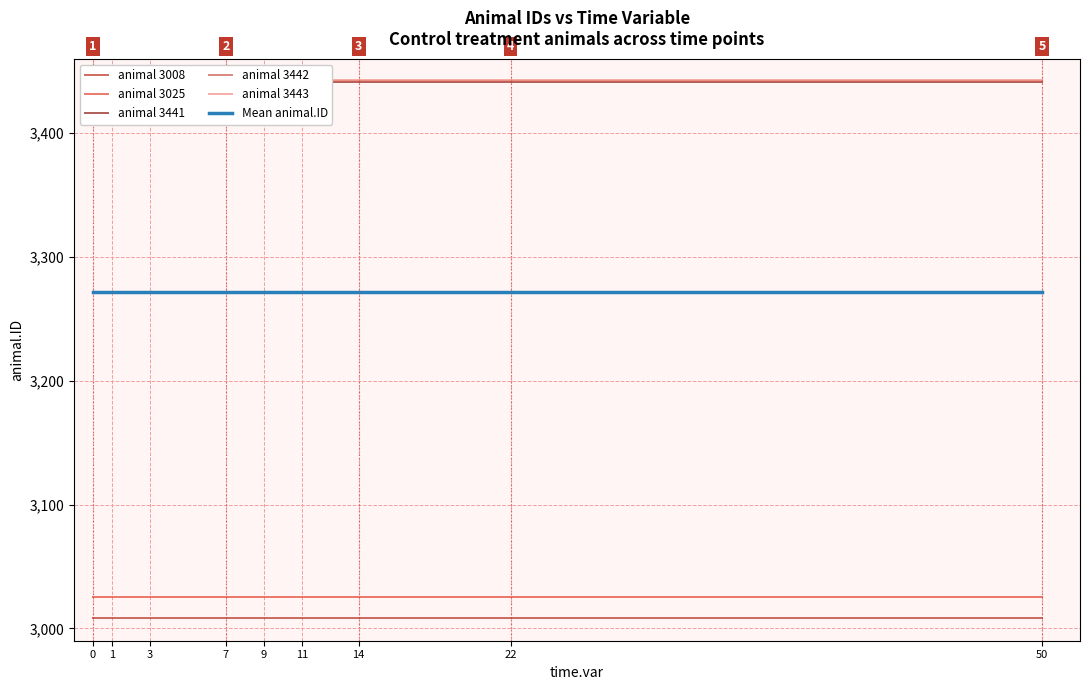

True or false: animal 3025 has more than 1 points higher than both neighbors.

False